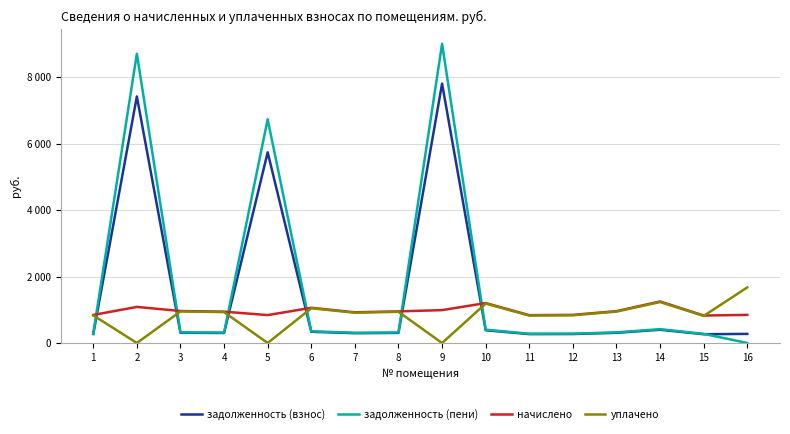

What are all the series names shown in the legend?

задолженность (взнос), задолженность (пени), начислено, уплачено